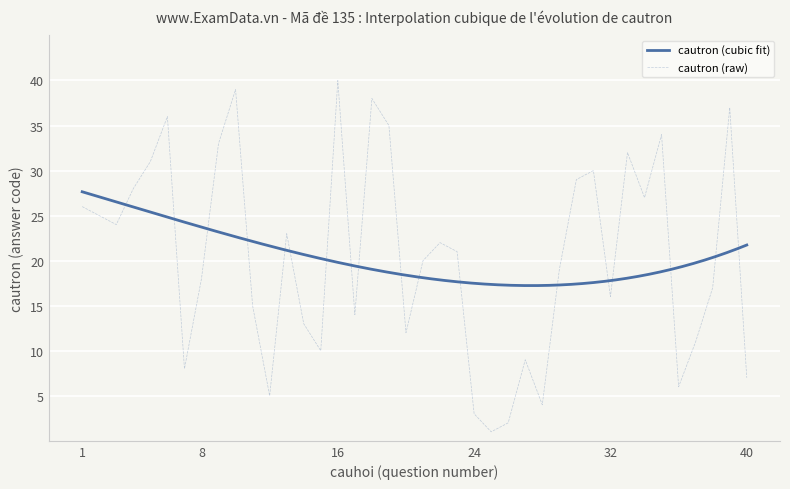

Which has a higher value, 19 or 26?

19